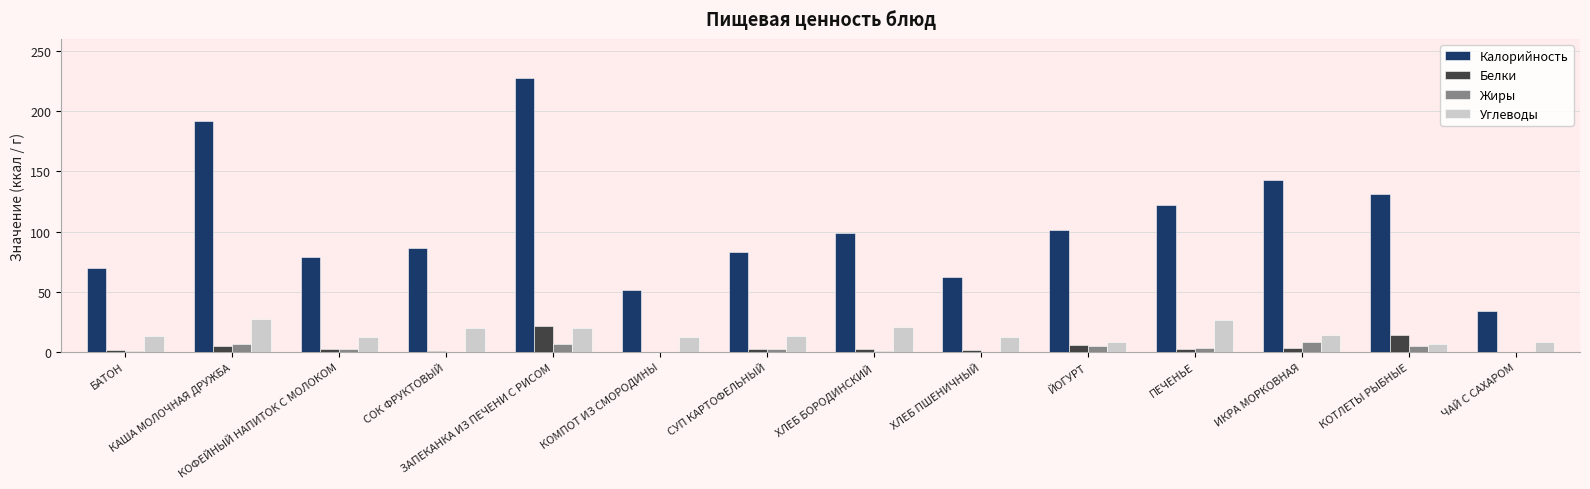

What is the maximum value for Белки?

21.5